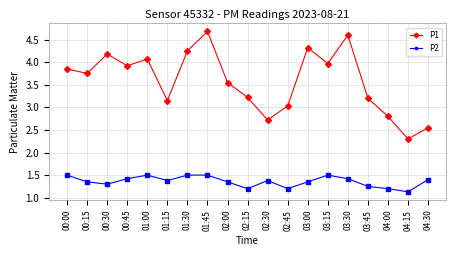

Rank the series by their average value, from lowest to highest.

P2, P1